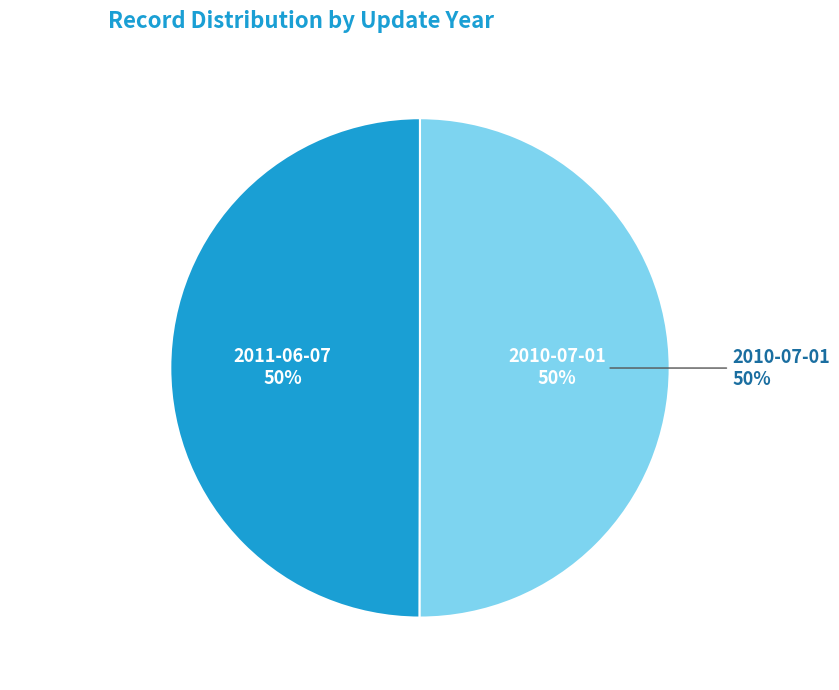

True or false: 2010-07-01 accounts for 57% of the total.

False